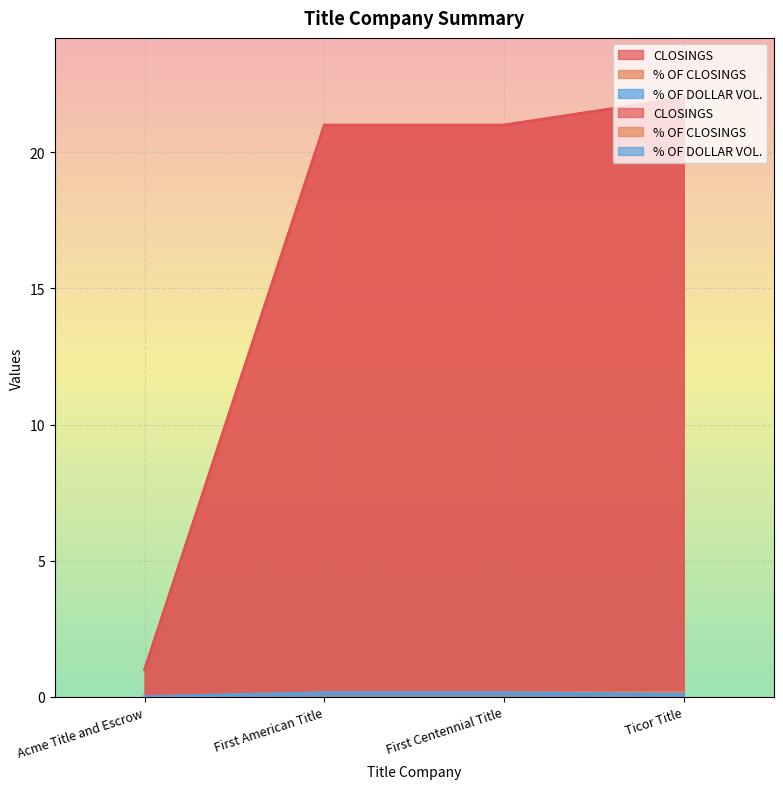

Reading left to right, what are all the values shown in this chart?

CLOSINGS: 1.0	21.0	21.0	22.0
% OF CLOSINGS: 0.0	0.2	0.2	0.2
% OF DOLLAR VOL.: 0.0	0.1	0.1	0.1